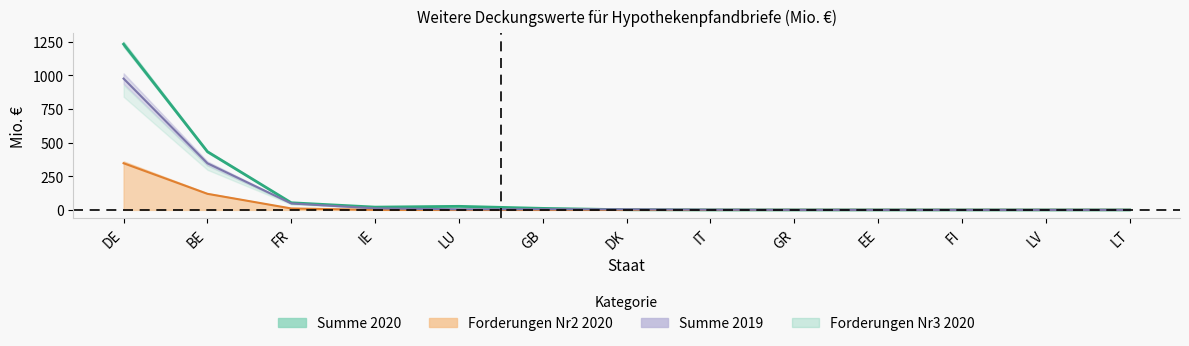

Which series has the largest range (max minus min)?

Summe 2020